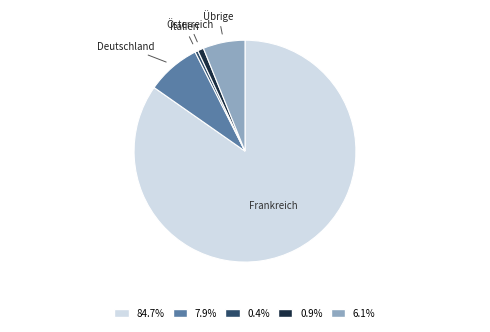

Count the number of slices in the pie.

5